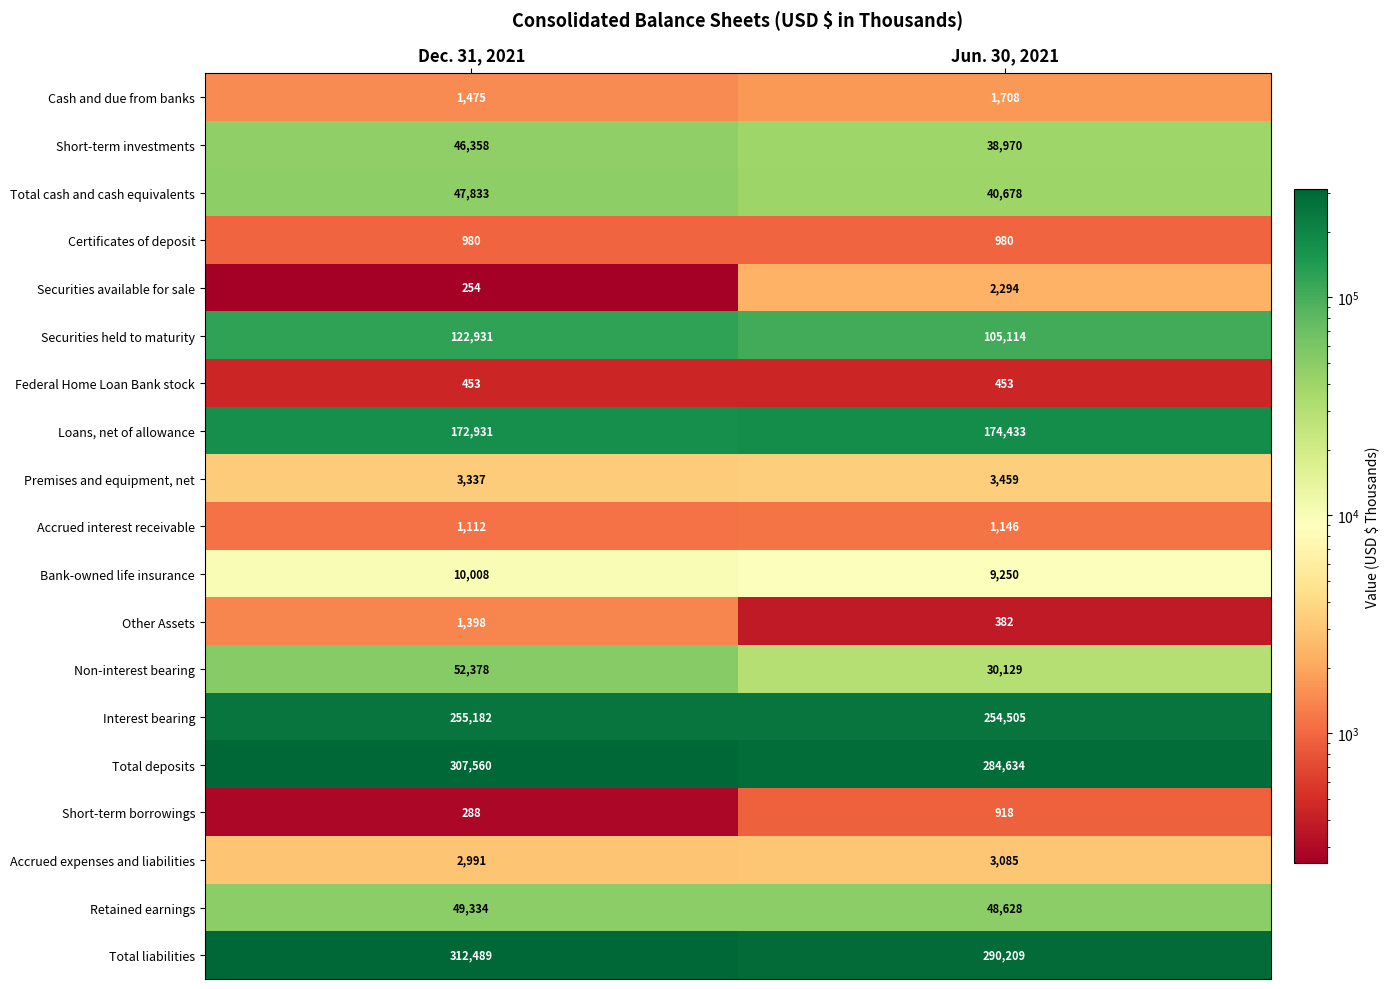

Where is Premises and equipment, net nearest to the value 3398?

Dec. 31, 2021